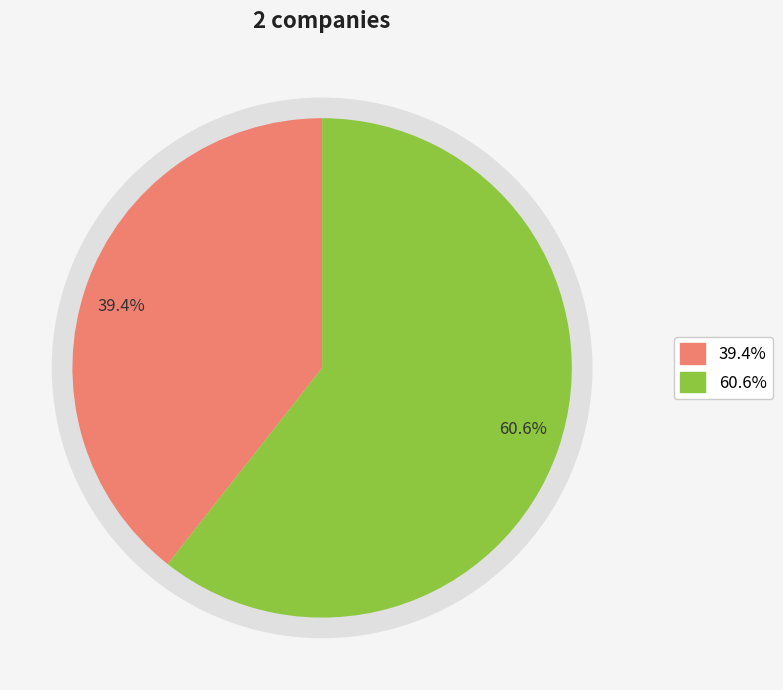

What percentage is the Bulgari (UK) Ltd slice, to the nearest percent?

61%